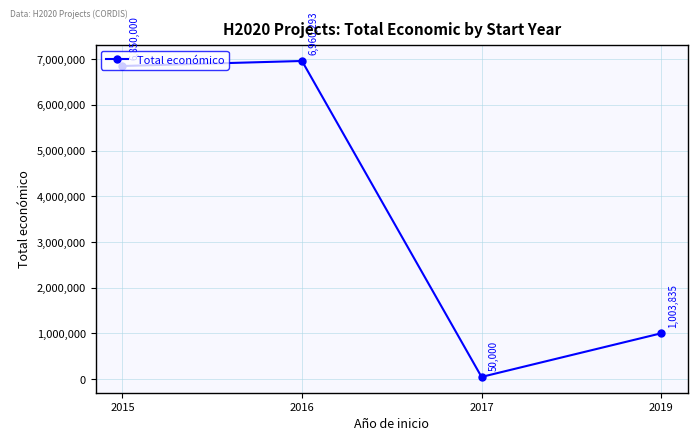

True or false: there are more than 1 points higher than both neighbors.

False